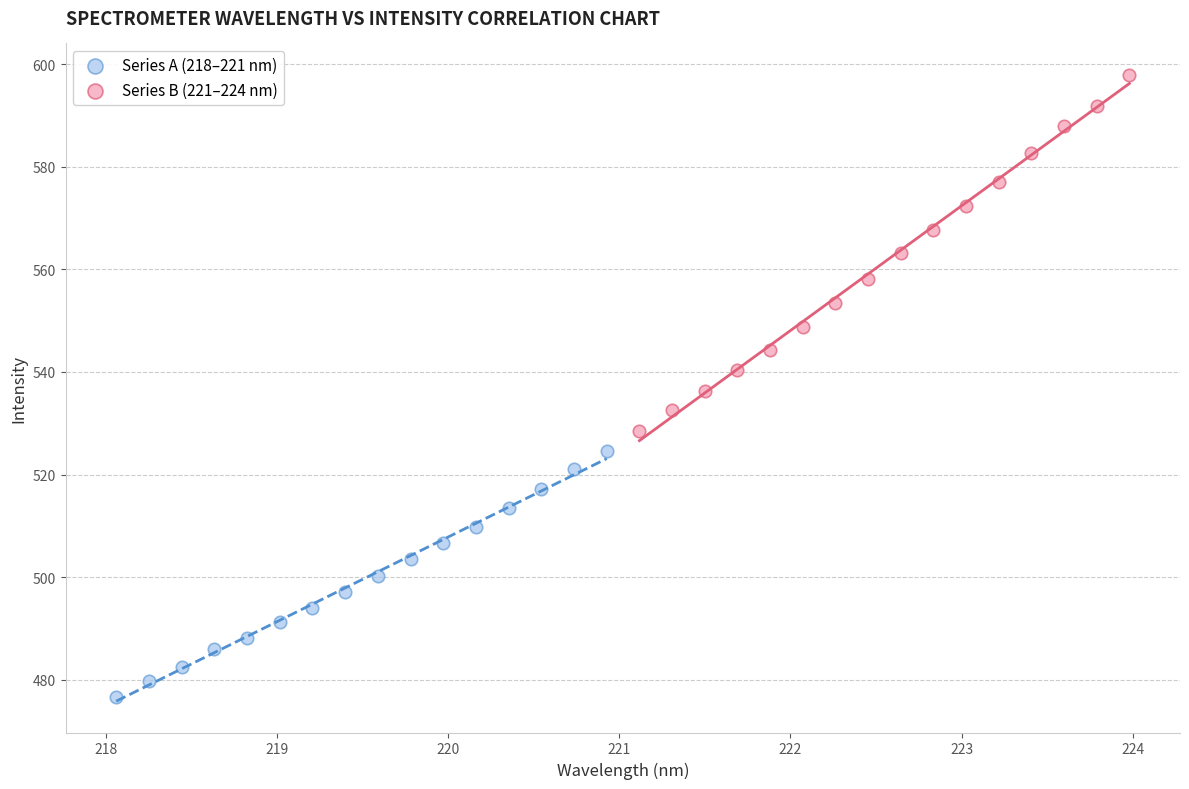

What are all the series names shown in the legend?

Series A (218–221 nm), Series B (221–224 nm)